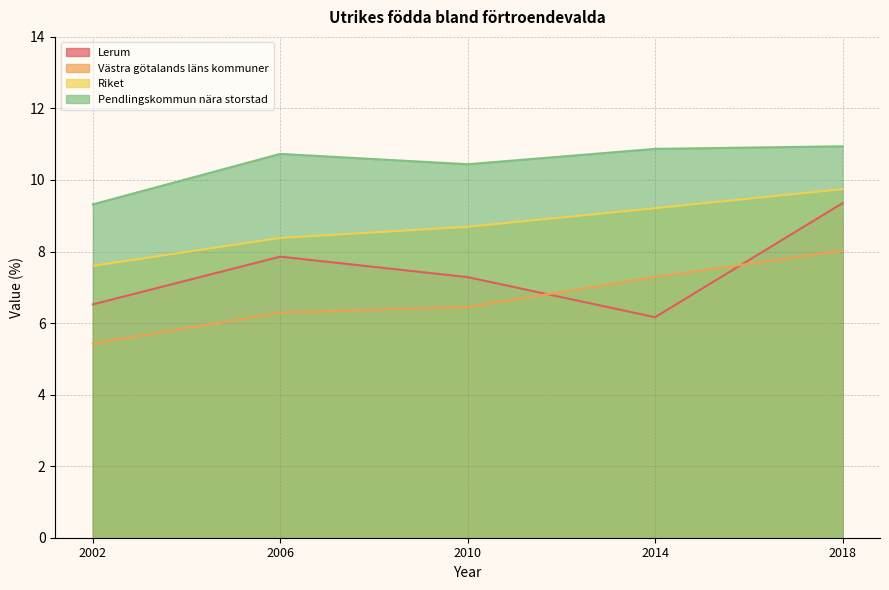

What is the value of the Pendlingskommun nära storstad point at the 5th from the left?

10.9